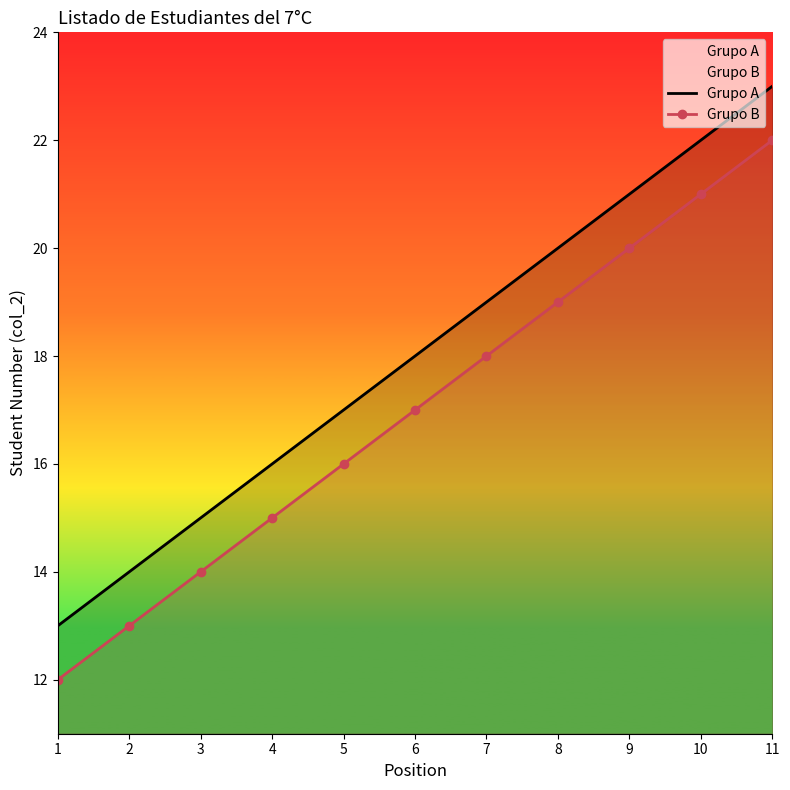

What is the difference between the Grupo B values at 7 and 1?

6